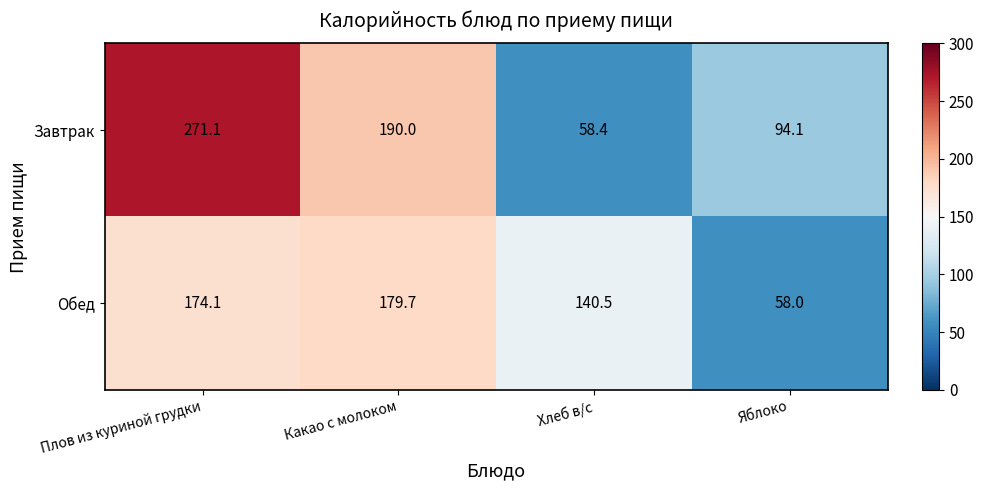

What value does the Завтрак series have at Хлеб в/с?

58.4